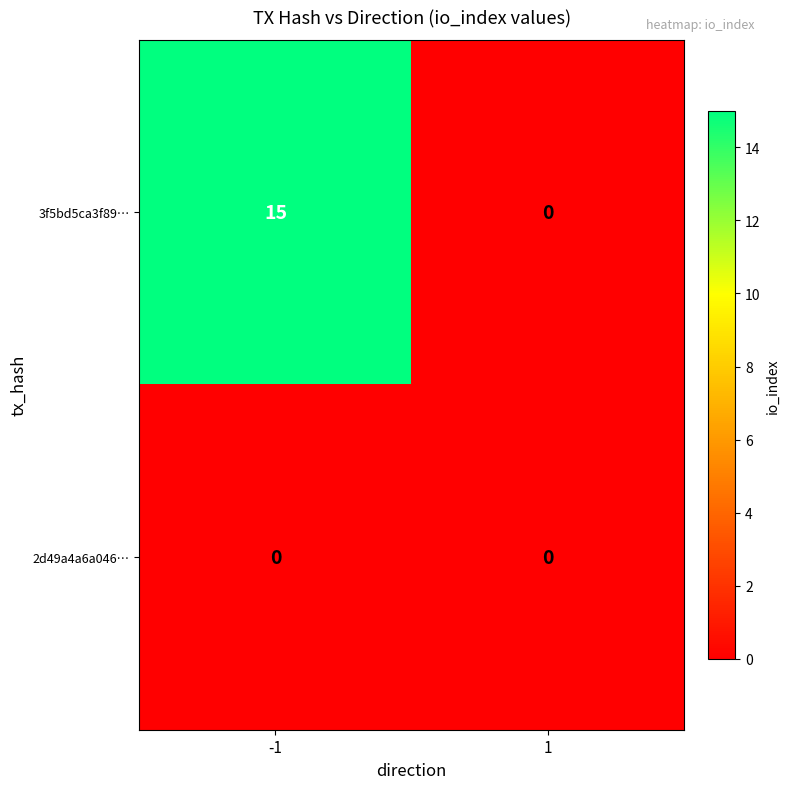

Count the number of categories in the chart.

2